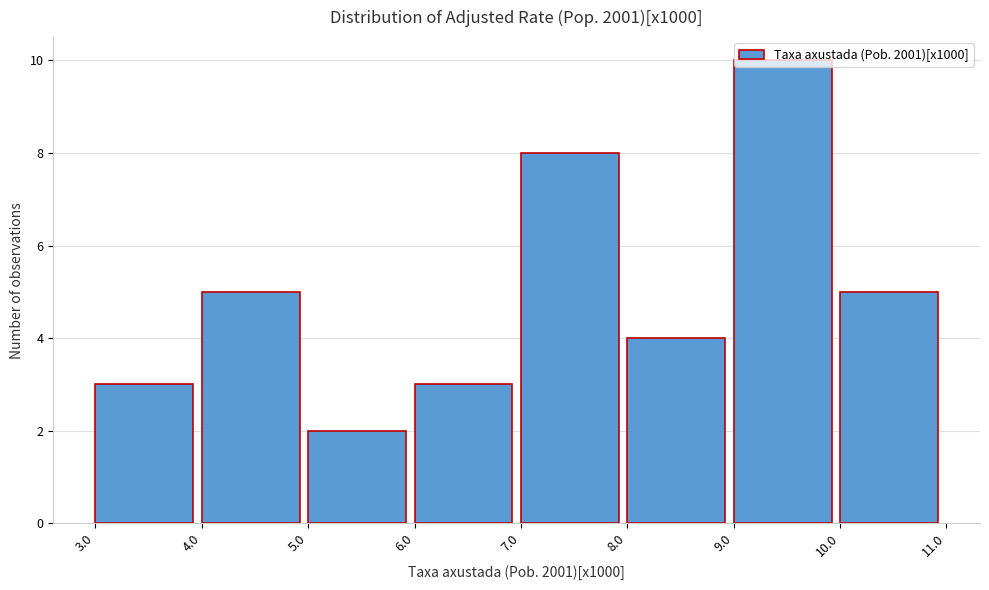

What is the height of the bar covering 5.0 to 6.0 on the x-axis? The values are not printed on the chart, so give them approximately, as read against the axis.

2